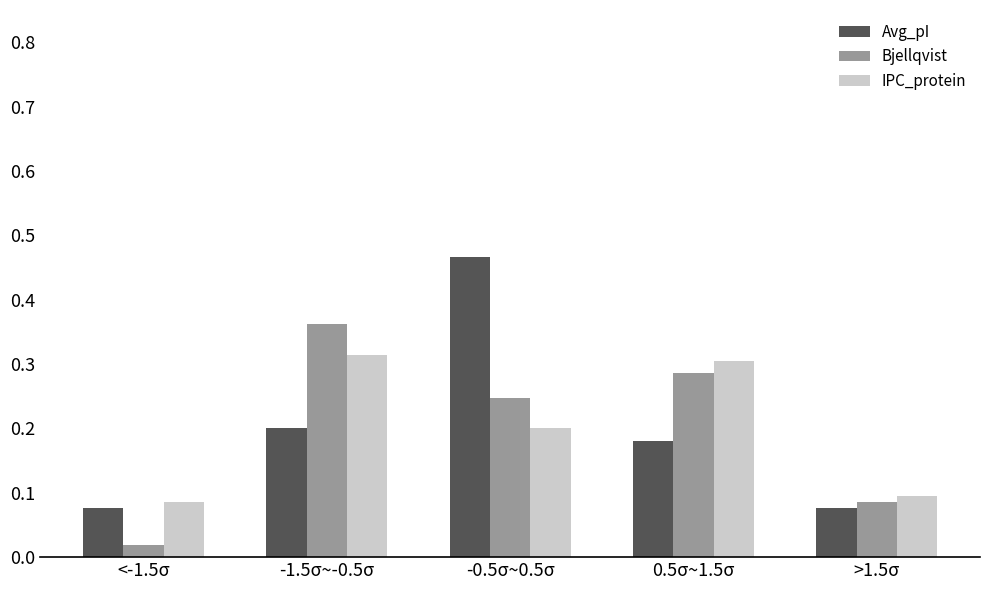

Which series changed the most between -1.5σ~-0.5σ and >1.5σ?

Bjellqvist